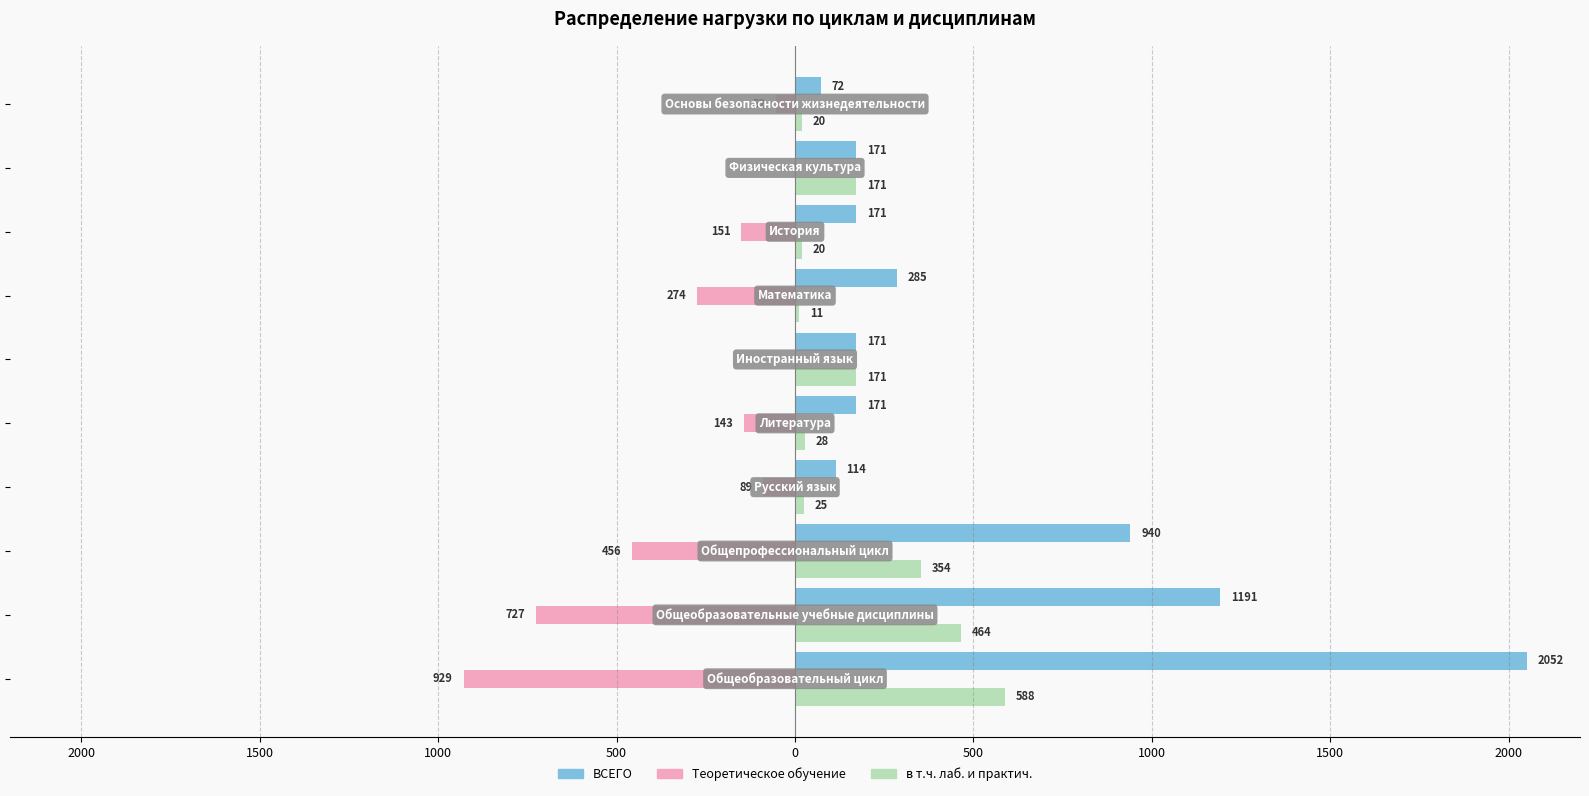

What are all the series names shown in the legend?

ВСЕГО, Теоретическое обучение, в т.ч. лаб. и практич.